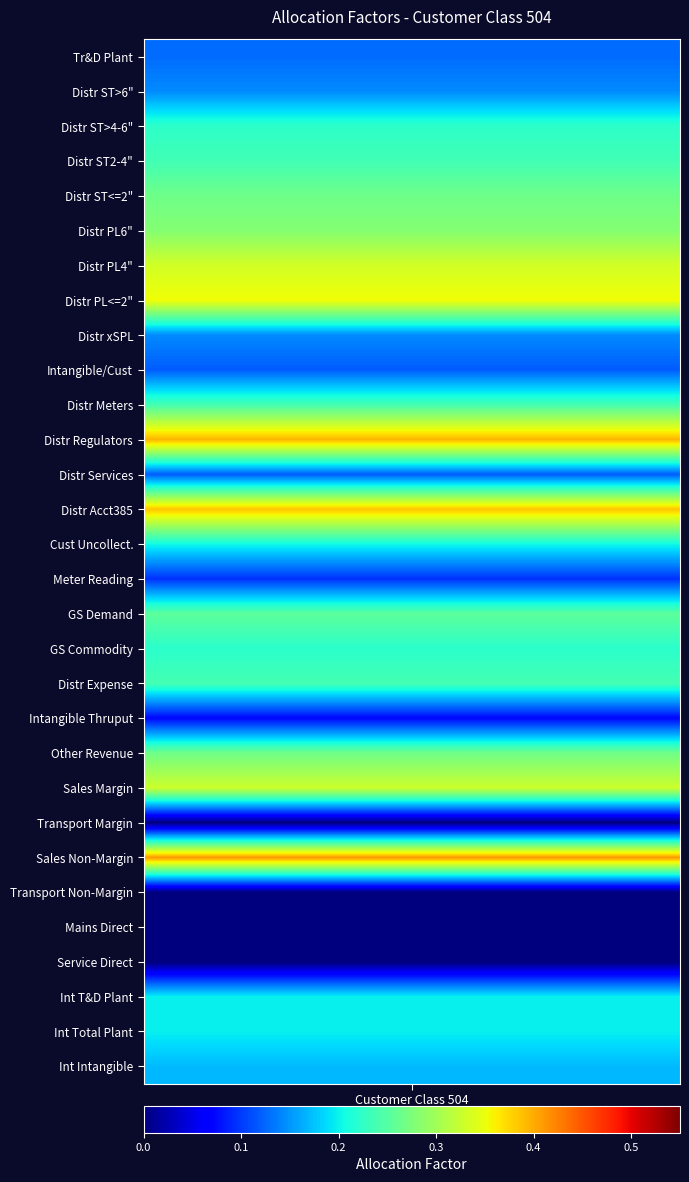

Where is the data nearest to the value 0?

TRANSPORT_MARGIN